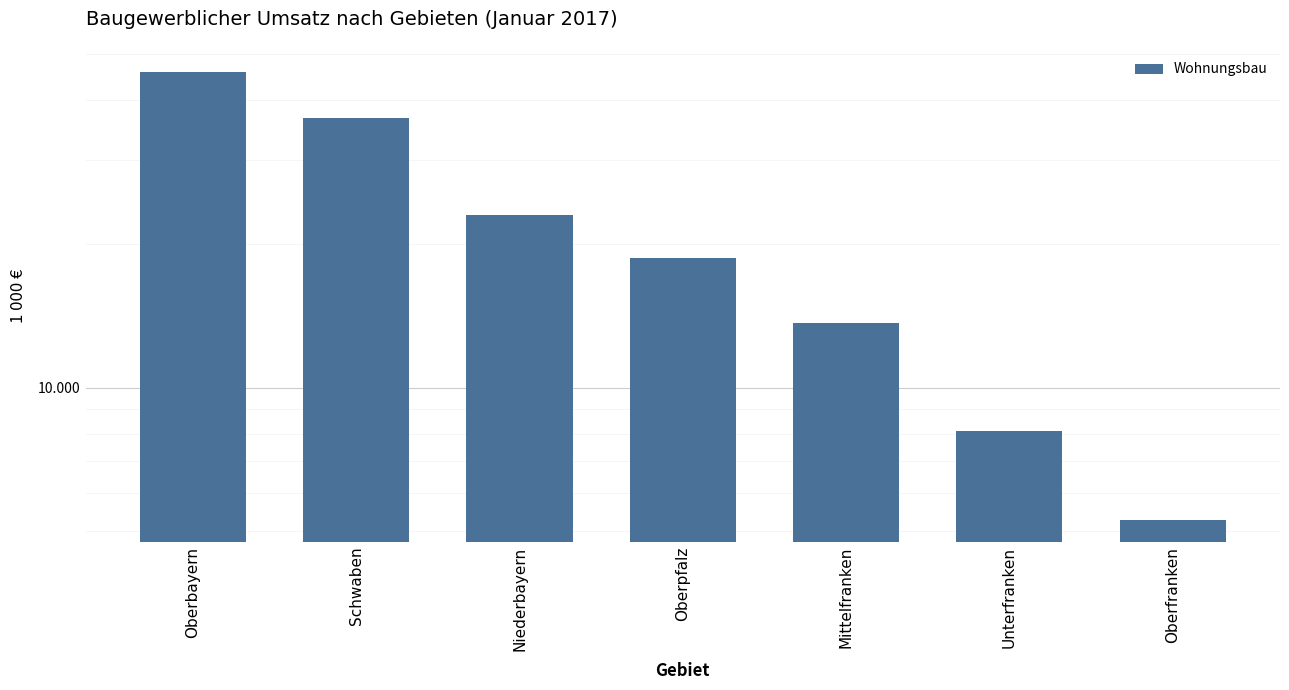

What is the average value?

21566